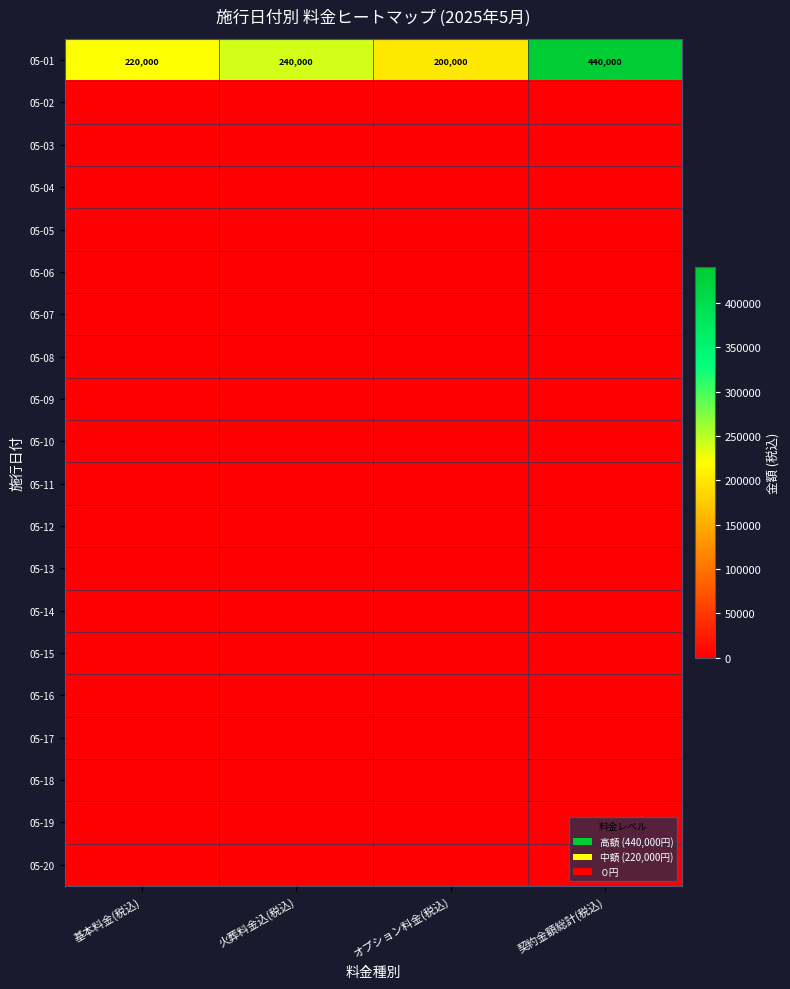

Read the 05-01 value at 火葬料金込(税込), to the nearest 100.

240000